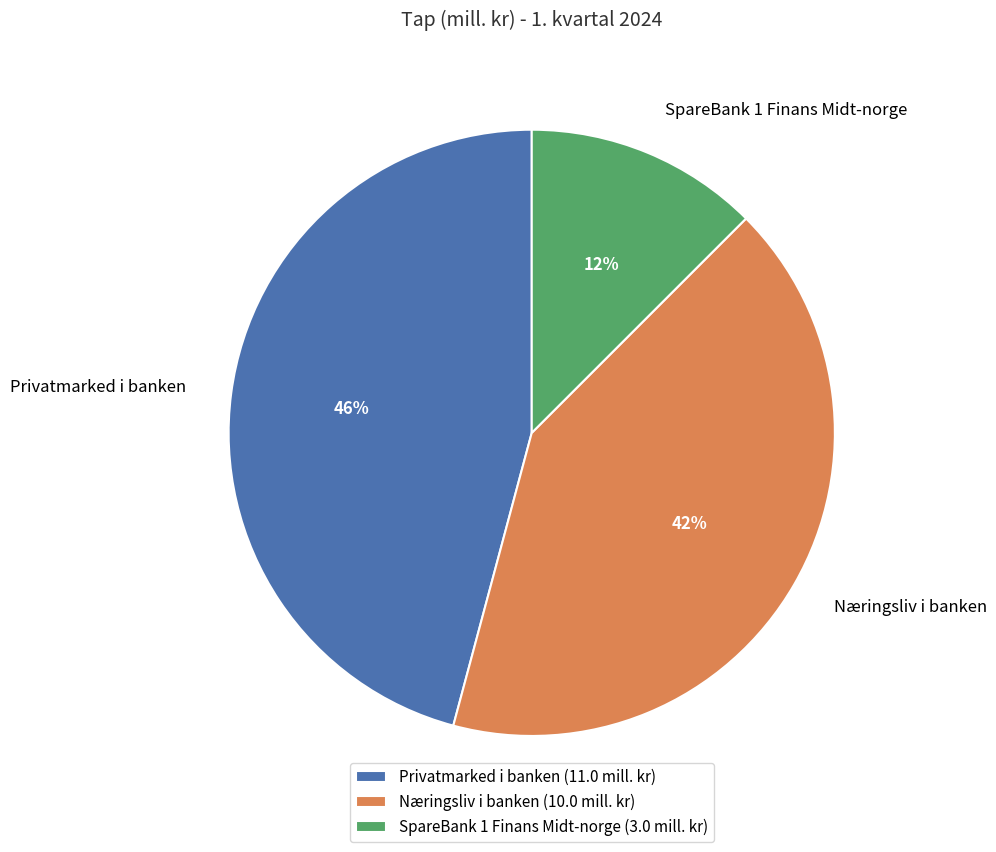

Combined, do Næringsliv i banken and Privatmarked i banken account for over 50%?

Yes